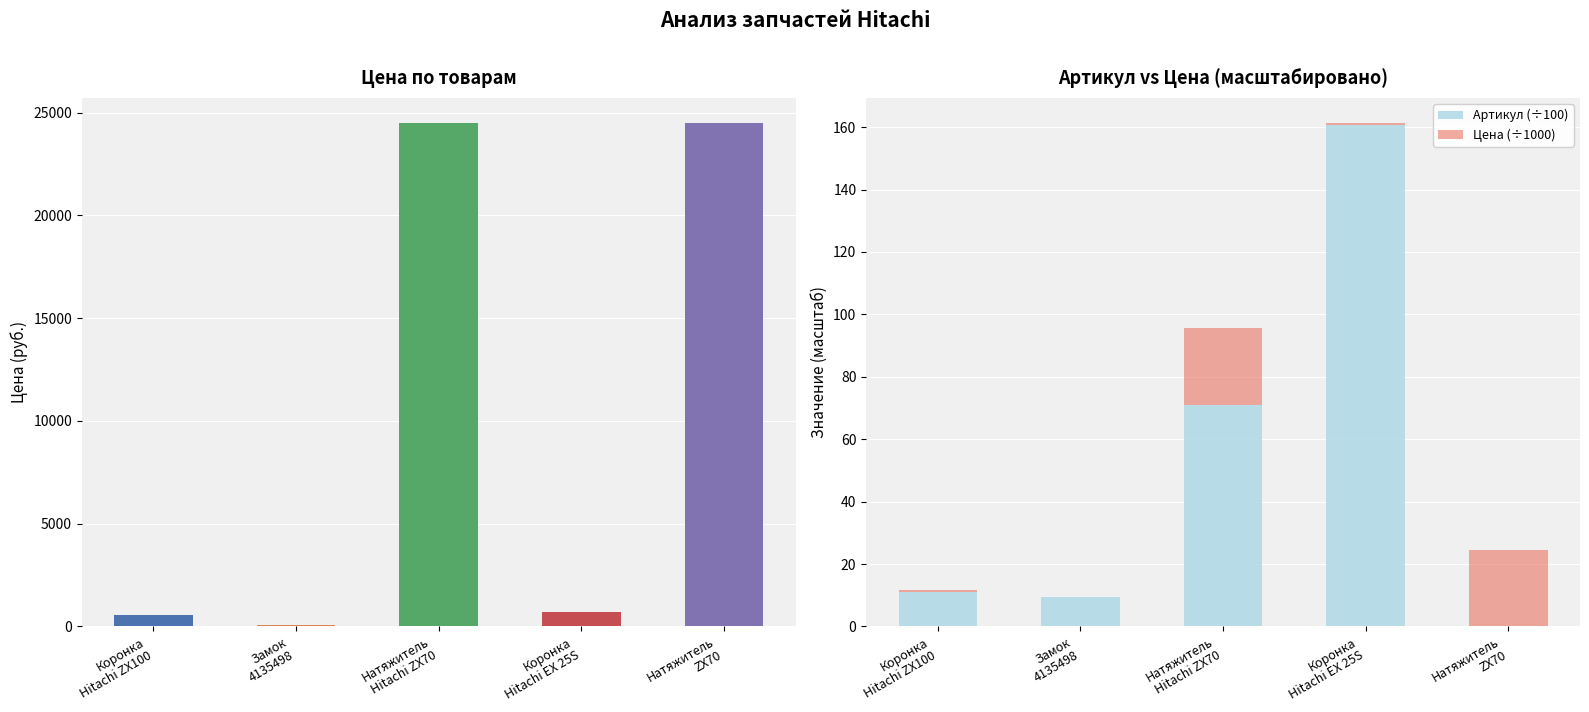

True or false: Цена has a value of 8829.3 at Натяжитель
ZX70.

False